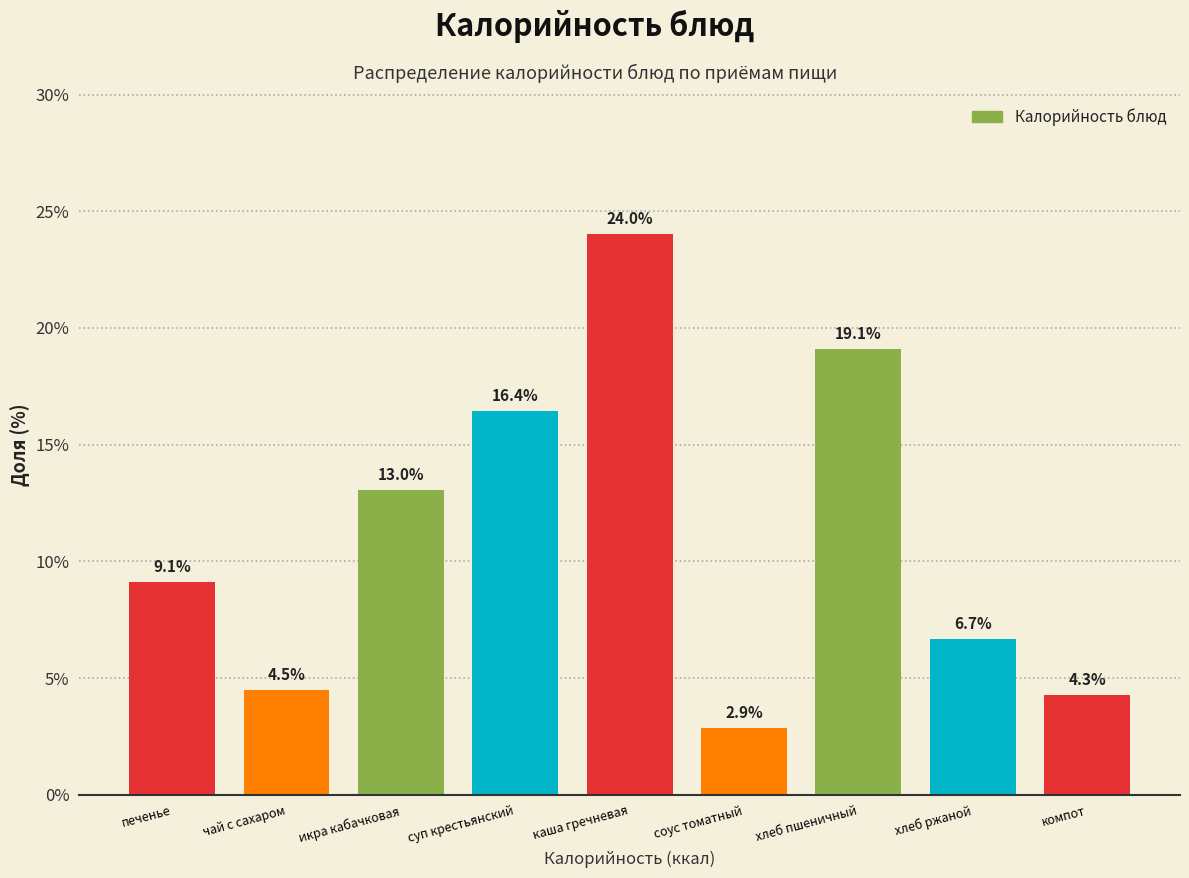

Reading right to left, list all the values displayed in this chart.

4.3	6.7	19.1	2.9	24.0	16.4	13.0	4.5	9.1